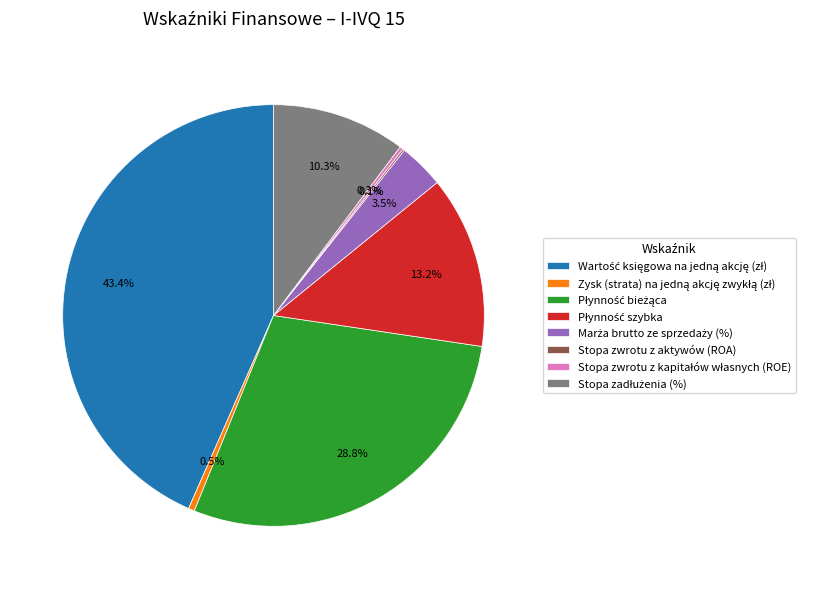

Is there any slice that represents more than half of the pie?

No